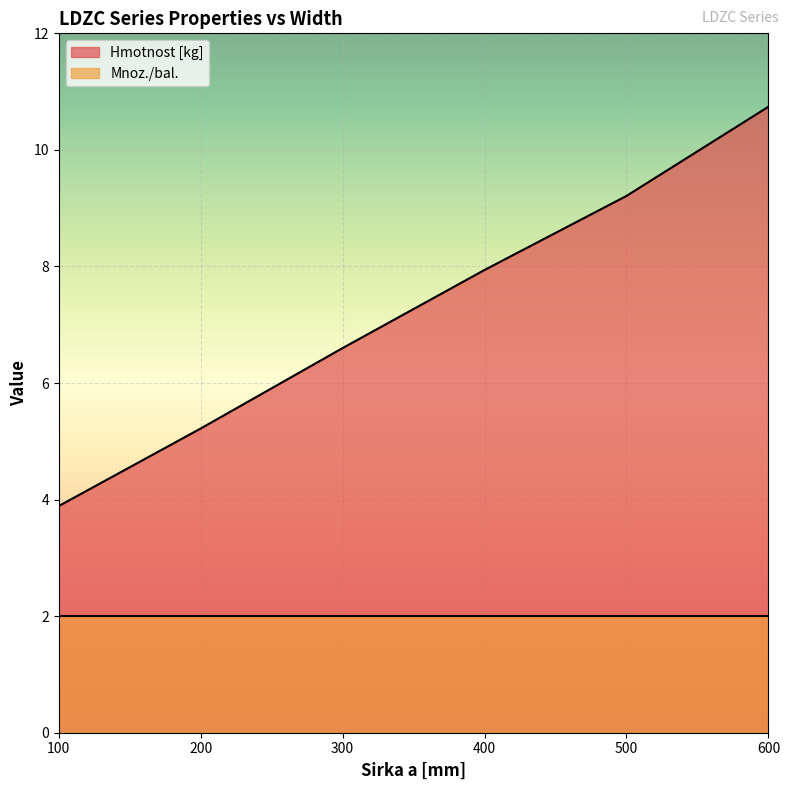

Reading left to right, list all the values displayed in this chart.

100=3.9	200=5.2	300=6.6	400=7.9	500=9.2	600=10.7